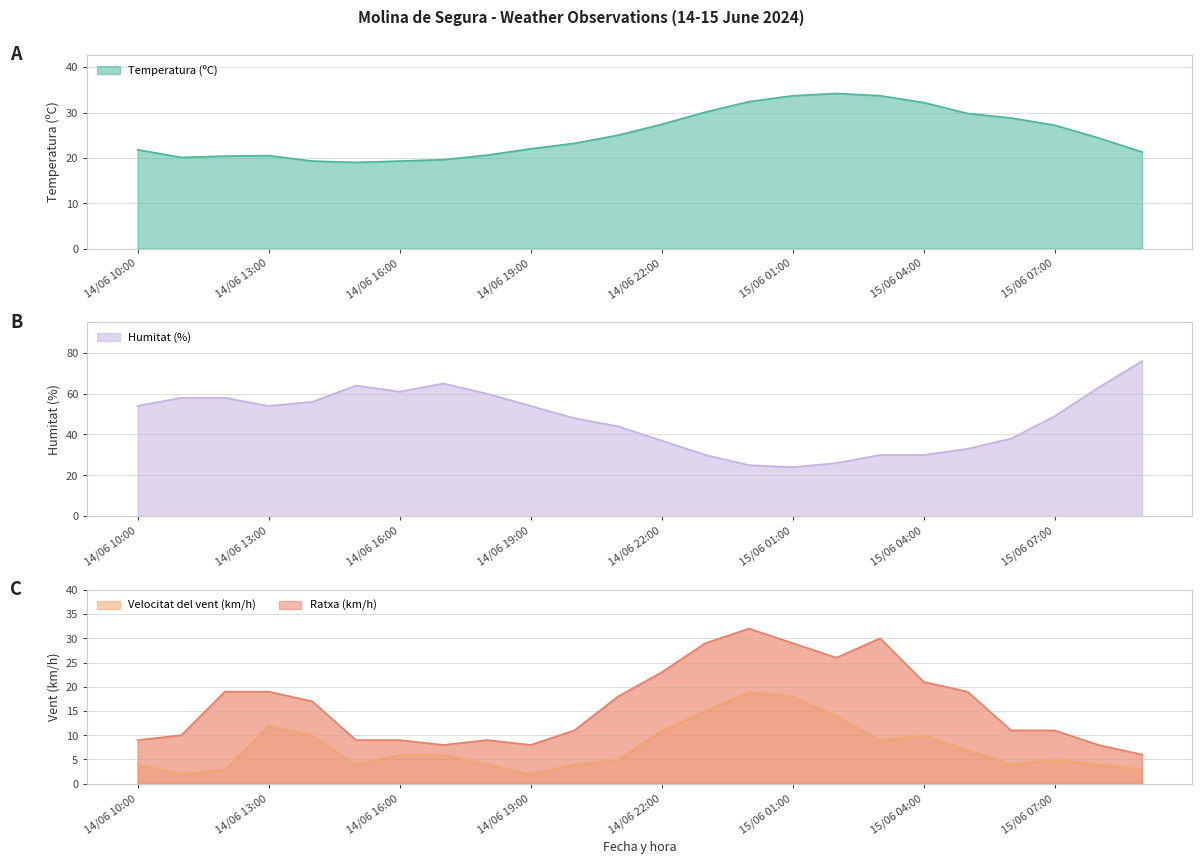

Between 14/06 23:00 and 15/06 03:00, which series saw the biggest shift?

Velocitat del vent (km/h)